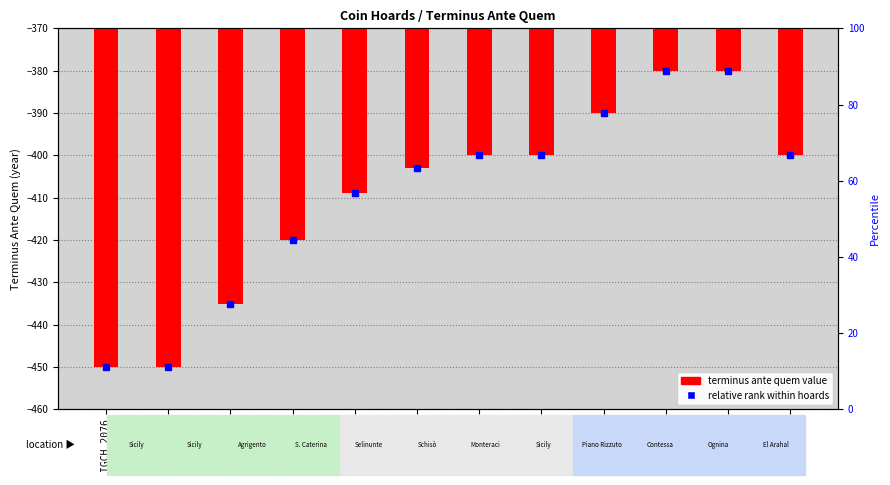

What is the difference between the second highest and minimum values?

70